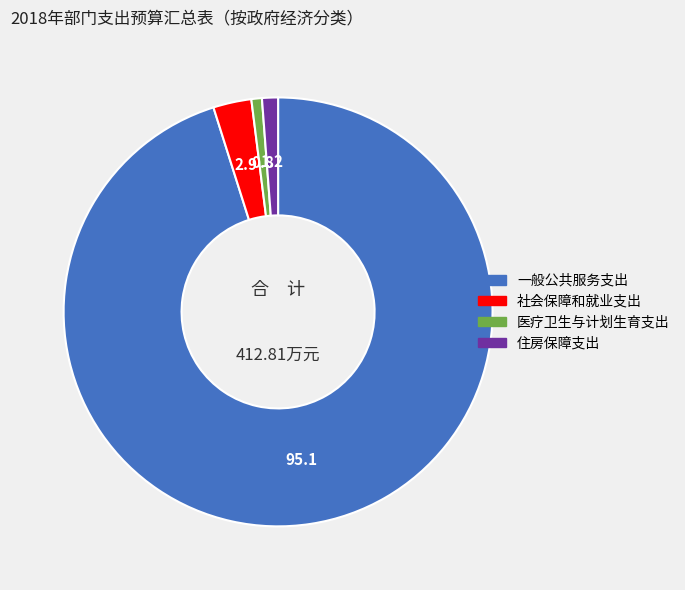

Count the number of slices in the pie.

4